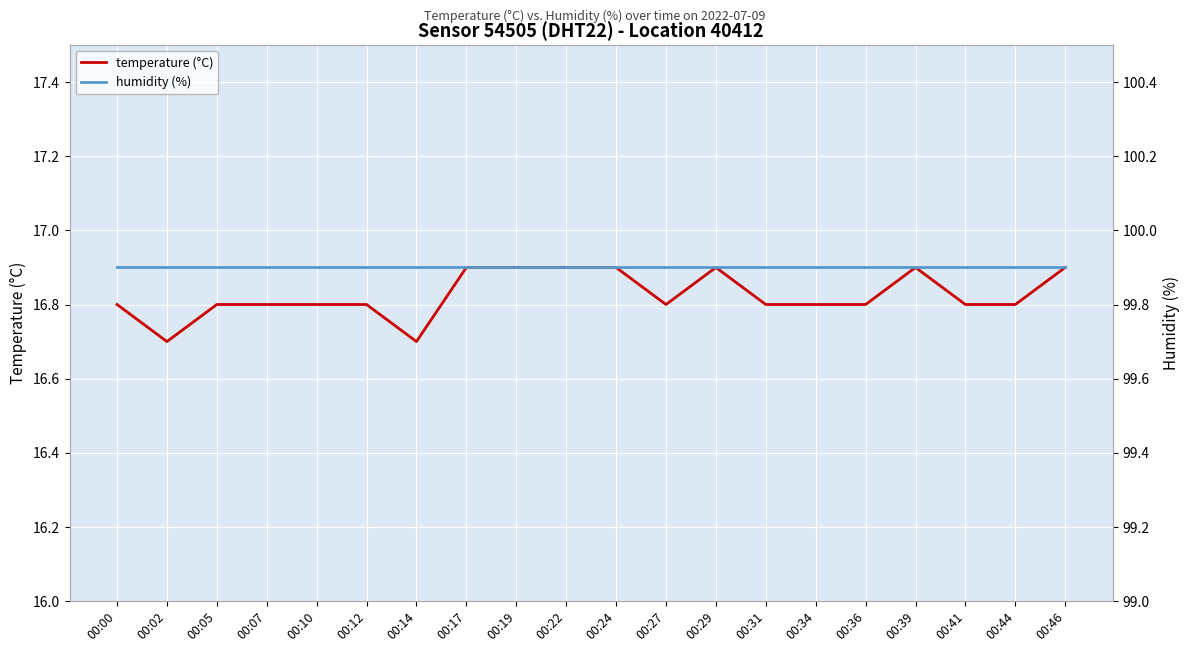

The humidity (%) series shows 39.0 at 00:07. True or false?

False